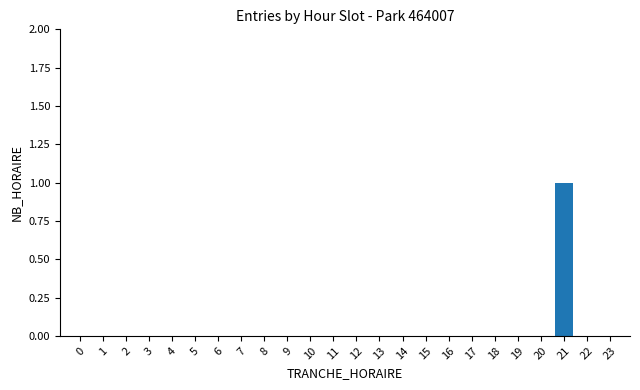

Reading right to left, what are all the values shown in this chart?

23=0	22=0	21=1	20=0	19=0	18=0	17=0	16=0	15=0	14=0	13=0	12=0	11=0	10=0	9=0	8=0	7=0	6=0	5=0	4=0	3=0	2=0	1=0	0=0